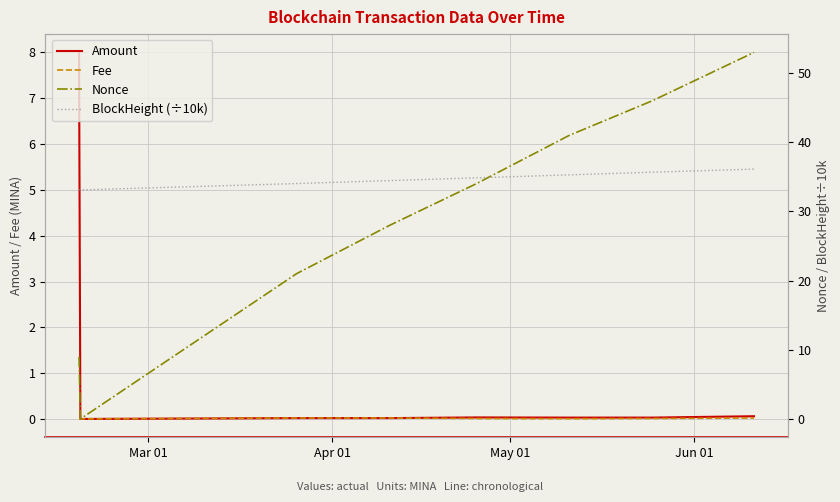

Reading right to left, extract all data points from this chart.

Amount: 0.1	0.0	0.0	0.0	0.0	0.0	0.0	8.0
Fee: 0.0	0.0	0.0	0.0	0.0	0.0	0.0	0.0
Nonce: 53.0	46.0	41.0	34.0	28.0	21.0	0.0	9.0
BlockHeight (÷10k): 36.1	35.7	35.3	34.9	34.5	34.0	33.1	33.1